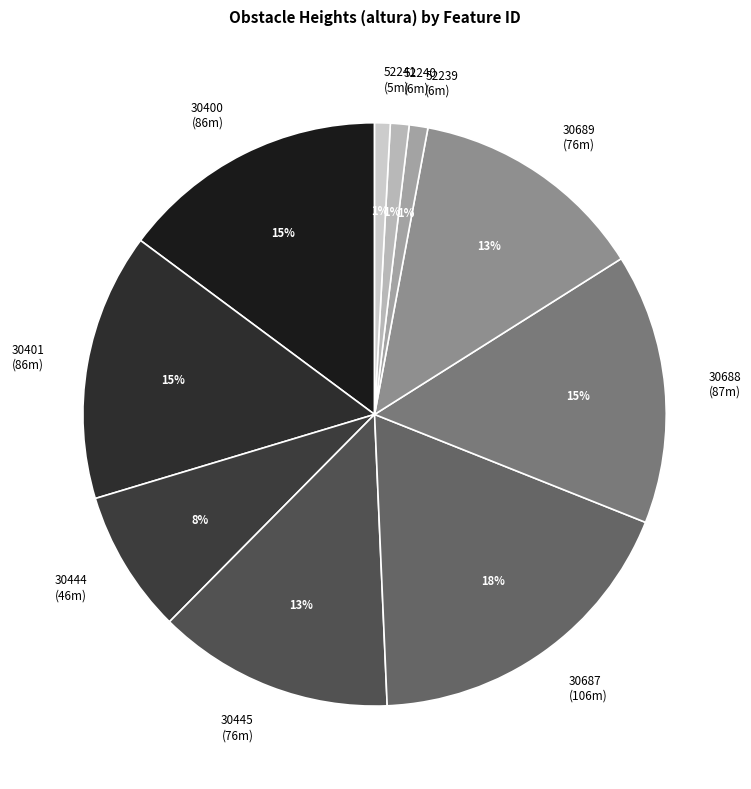

To the nearest percent, what is the difference between the largest and smallest slice percentages?

17%